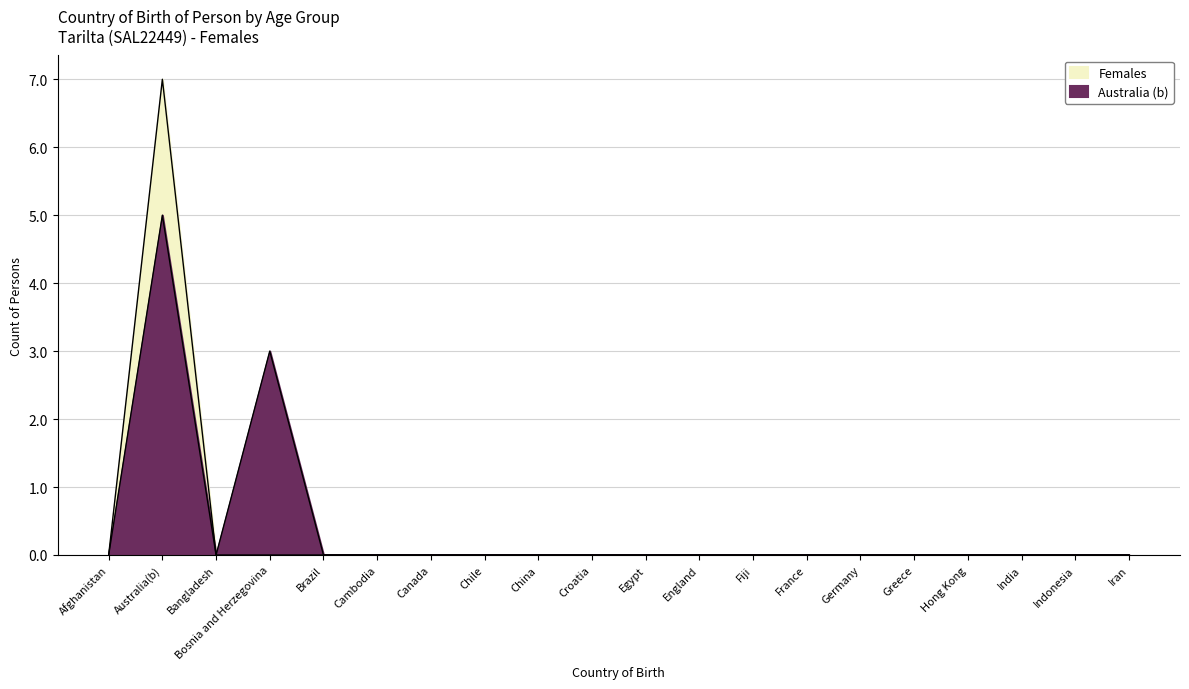

What is the difference between the maximum and minimum values in the Females series?

7